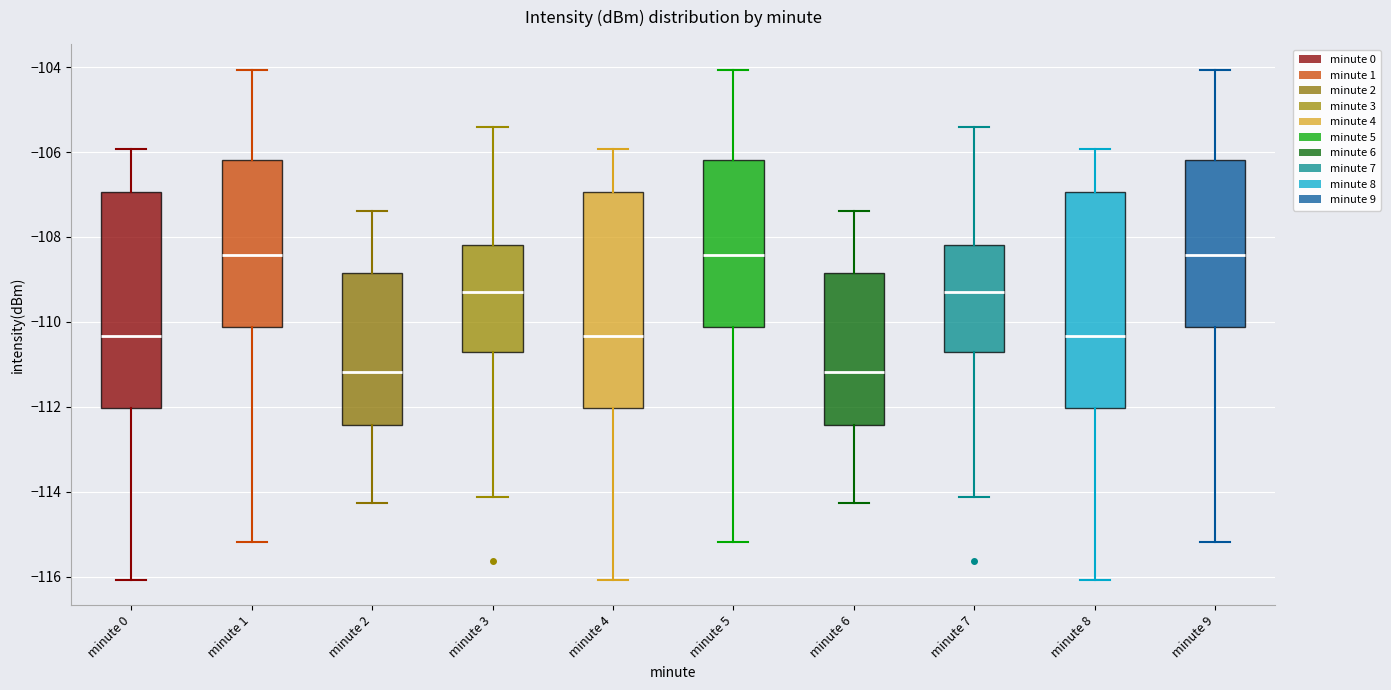

Reading left to right, read every box against the y-axis: the position of its median line, the range the box covers, and the ends of its whiskers. The values are not printed on the chart, so give them approximately, as read against the axis.

minute 0: median -110.4, box -112.0 to -107.0, whiskers -116.0 to -106.0
minute 1: median -108.4, box -110.2 to -106.2, whiskers -115.2 to -104.0
minute 2: median -111.2, box -112.4 to -108.8, whiskers -114.2 to -107.4
minute 3: median -109.2, box -110.8 to -108.2, whiskers -114.2 to -105.4
minute 4: median -110.4, box -112.0 to -107.0, whiskers -116.0 to -106.0
minute 5: median -108.4, box -110.2 to -106.2, whiskers -115.2 to -104.0
minute 6: median -111.2, box -112.4 to -108.8, whiskers -114.2 to -107.4
minute 7: median -109.2, box -110.8 to -108.2, whiskers -114.2 to -105.4
minute 8: median -110.4, box -112.0 to -107.0, whiskers -116.0 to -106.0
minute 9: median -108.4, box -110.2 to -106.2, whiskers -115.2 to -104.0